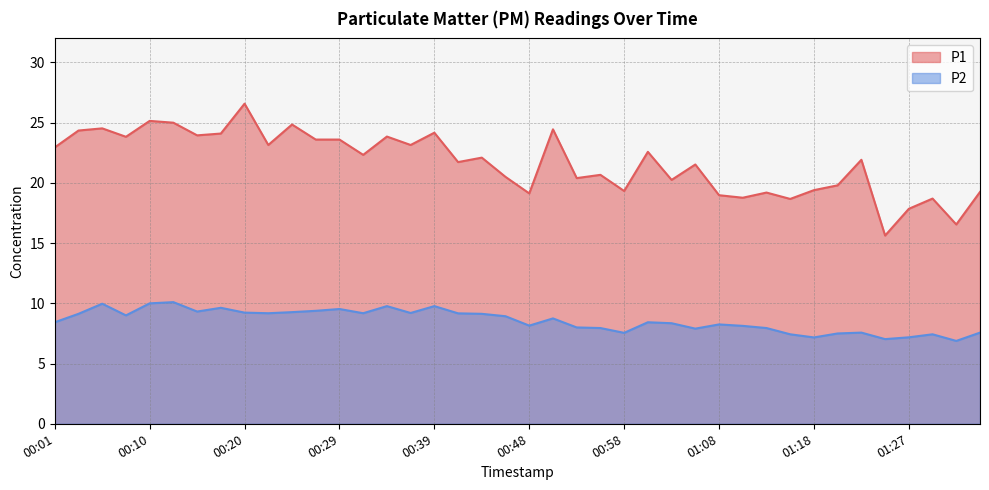

How many lines are shown in the chart?

2